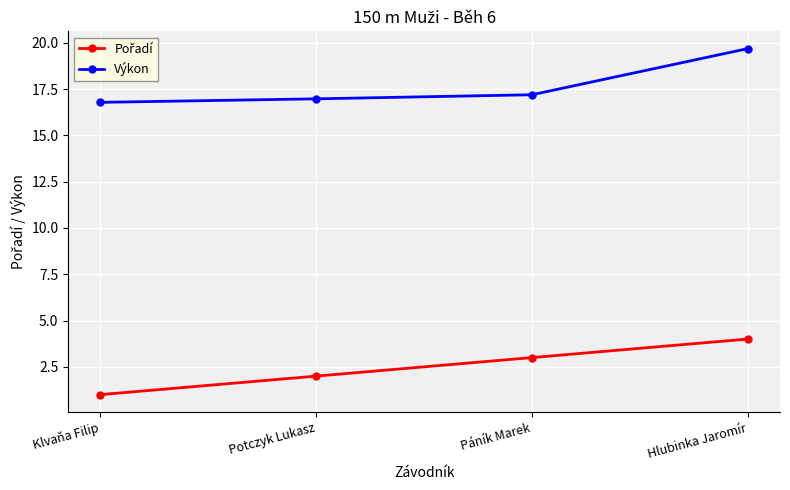

What is the difference between the highest and lowest values at Hlubinka Jaromír?

15.7